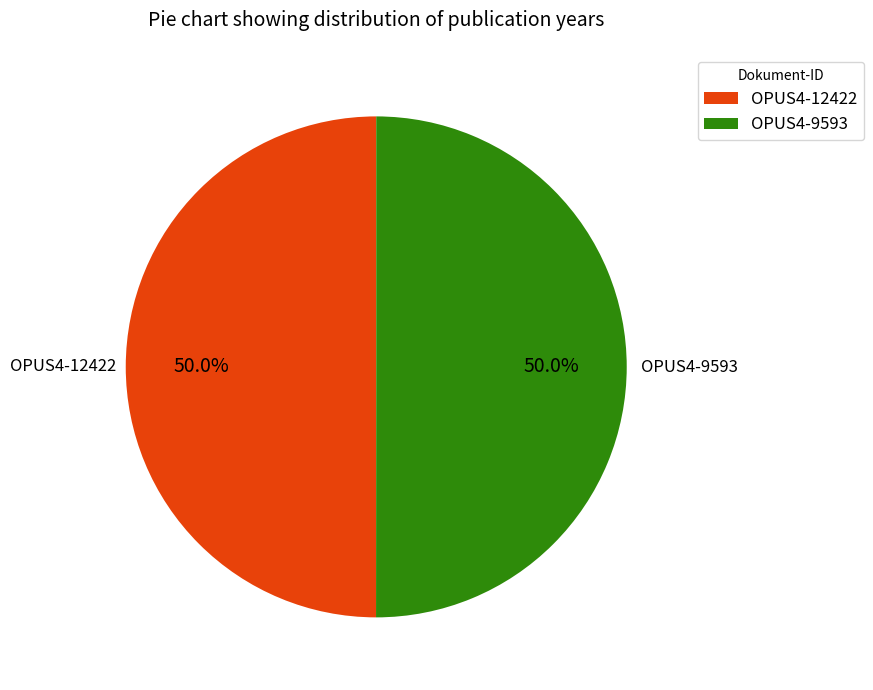

To the nearest percent, what is the combined percentage of OPUS4-12422 and OPUS4-9593?

100%